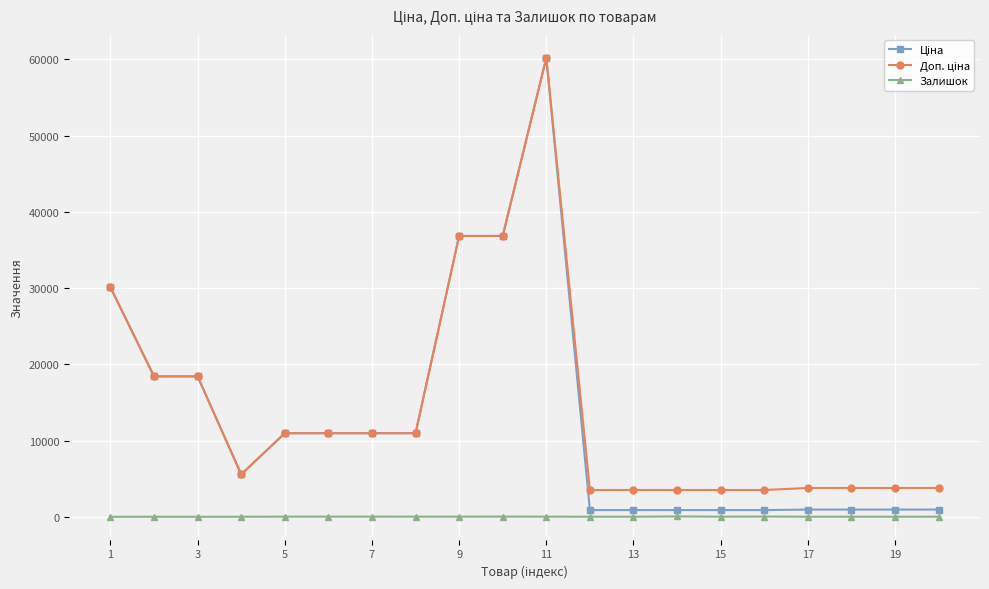

What is the difference between the maximum and minimum values in the Доп. ціна series?

56693.7